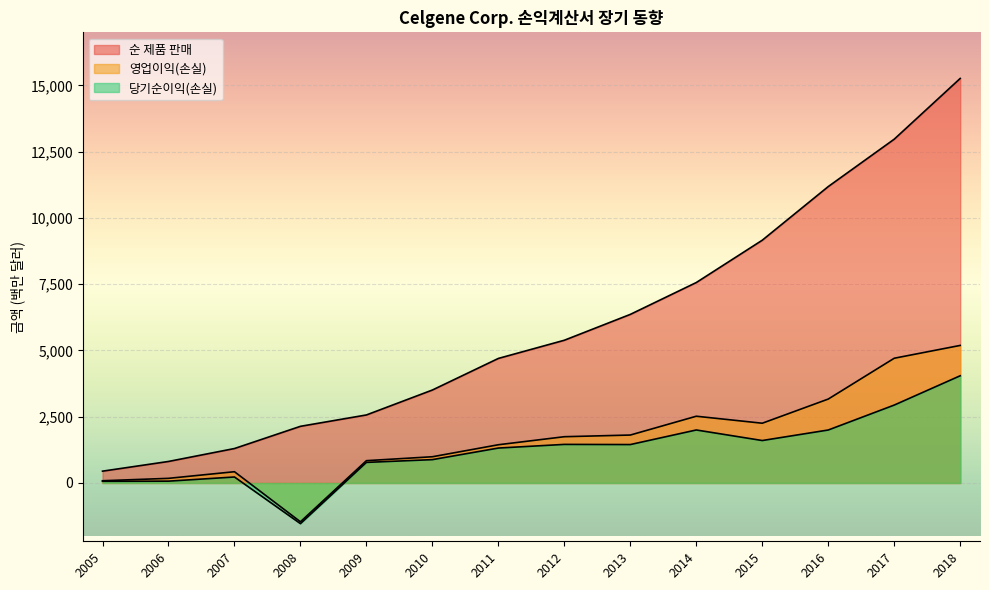

What is the average value of the 순 제품 판매 series?

5955